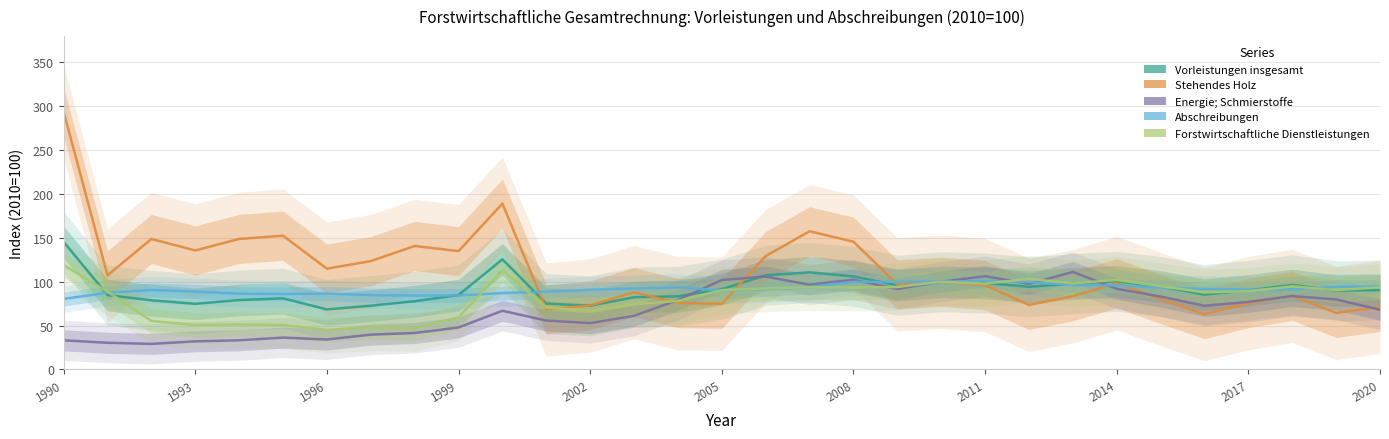

What is the maximum value shown in the chart?

293.8